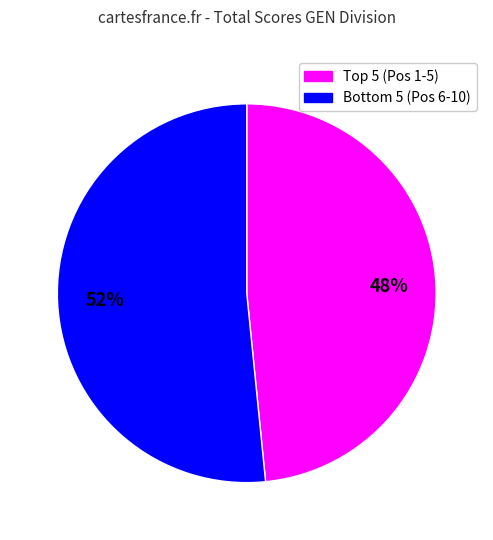

Does any single category account for the majority?

Yes